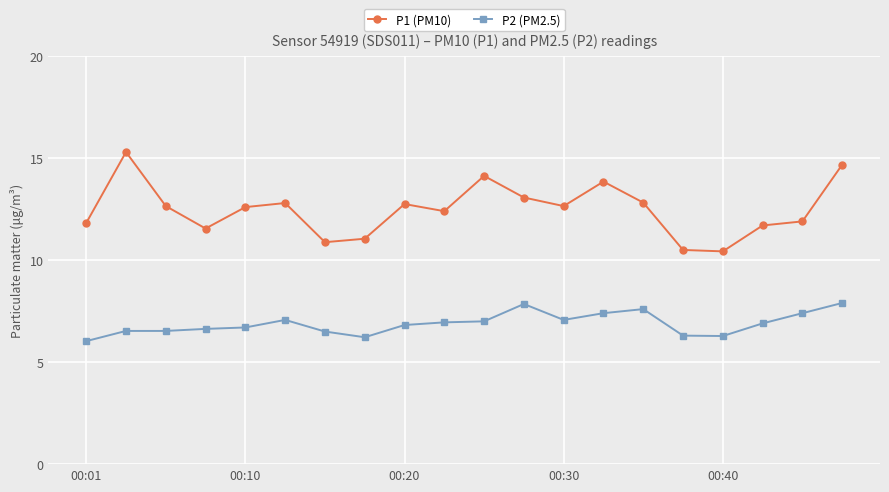

List the series in order of their overall mean, highest first.

P1 (PM10), P2 (PM2.5)